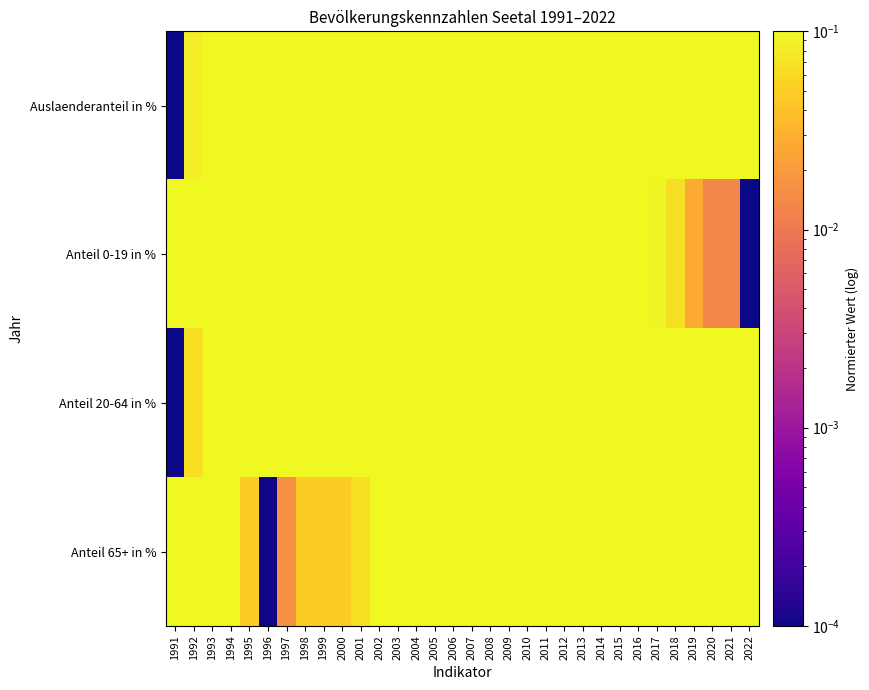

Which series has the largest total across all categories?

Anteil 0-19 in %